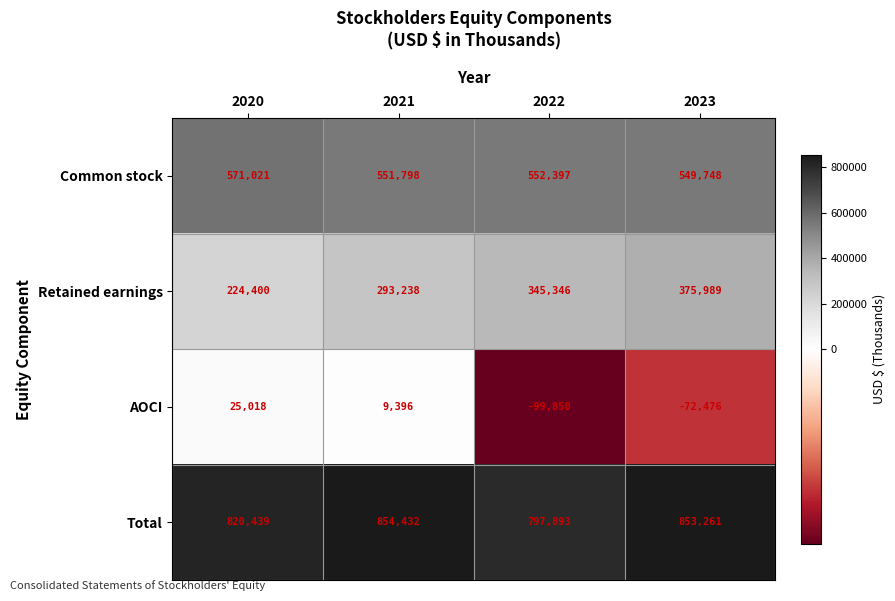

What is the maximum value shown in the chart?

854432